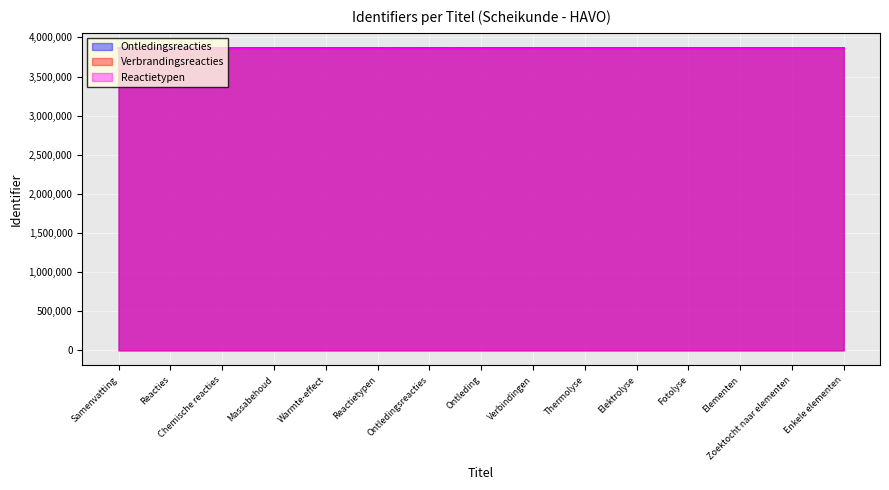

What is the value of the Reactietypen point at the 12th from the left?

3863294